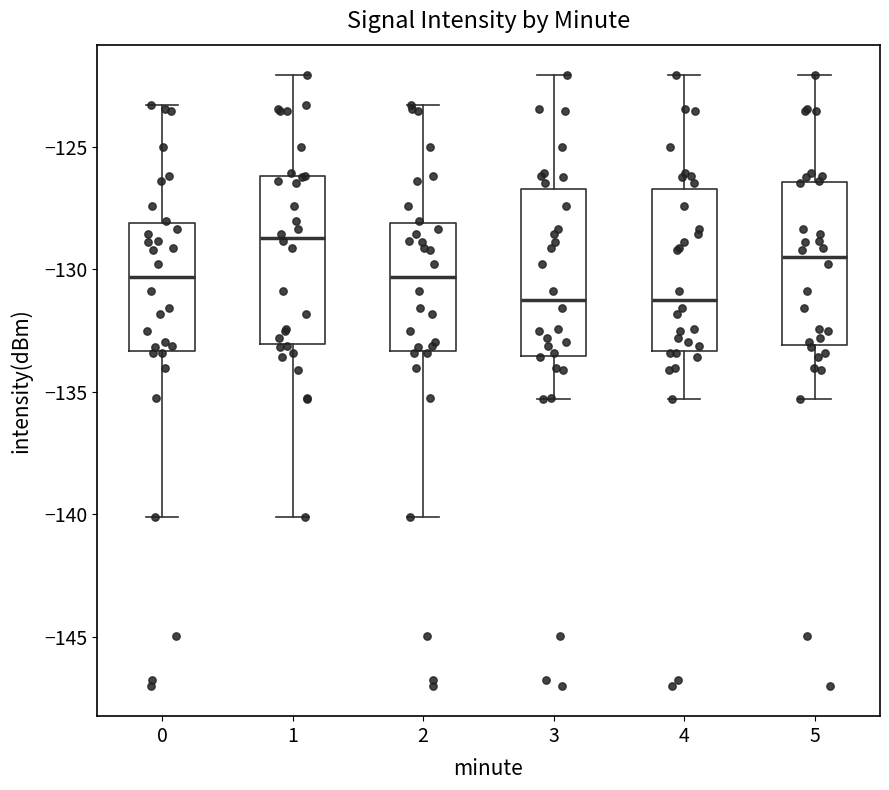

Reading left to right, transcribe this box plot: for each box, give where its median line is, the range the box spans, and where its two whiskers end, as read against the y-axis. The values are not printed on the chart, so give them approximately, as read against the axis.

0: median -130.5, box -133.5 to -128.0, whiskers -140.0 to -123.5
1: median -128.5, box -133.0 to -126.0, whiskers -140.0 to -122.0
2: median -130.5, box -133.5 to -128.0, whiskers -140.0 to -123.5
3: median -131.0, box -133.5 to -126.5, whiskers -135.5 to -122.0
4: median -131.0, box -133.5 to -126.5, whiskers -135.5 to -122.0
5: median -129.5, box -133.0 to -126.5, whiskers -135.5 to -122.0